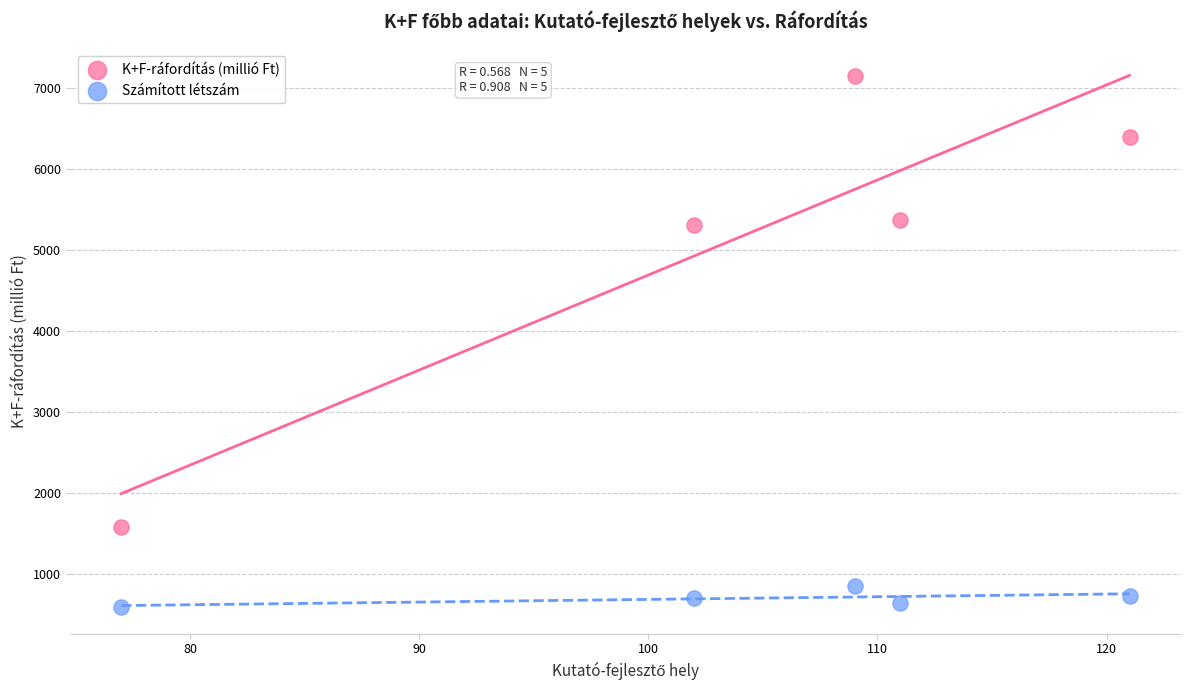

Which series reaches the minimum Y coordinate?

Számított létszám